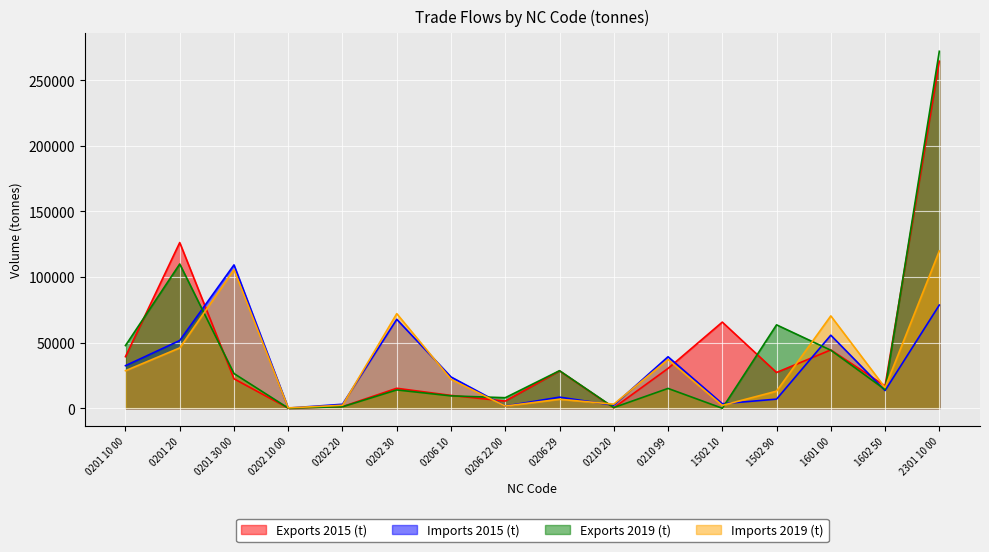

Where do Exports 2015 (t) and Imports 2015 (t) first cross each other?

0201 20 and 0201 30 00